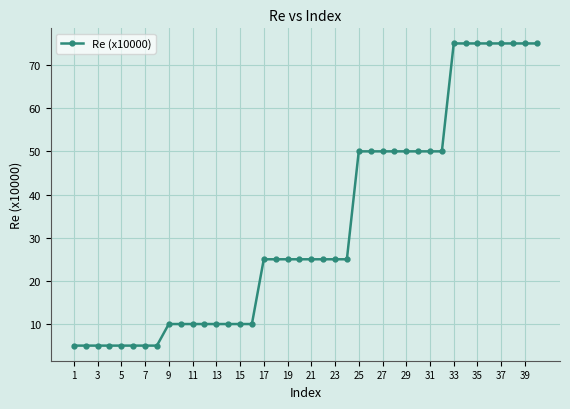

What is the average value?

33